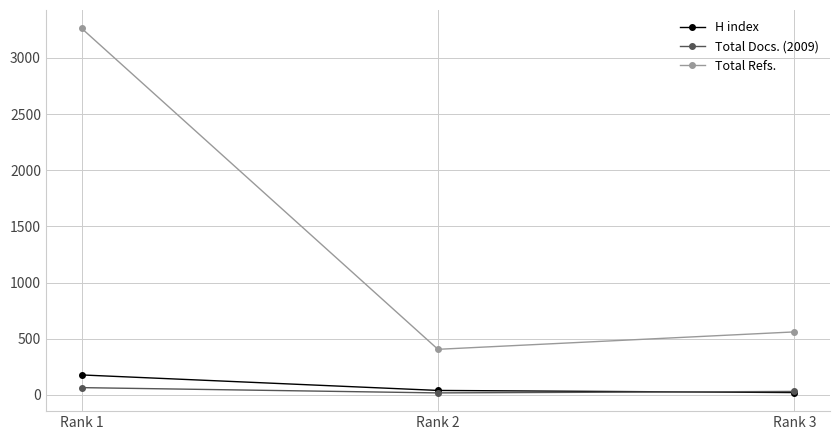

Which category has the lowest value in the Total Refs. series?

Rank 2